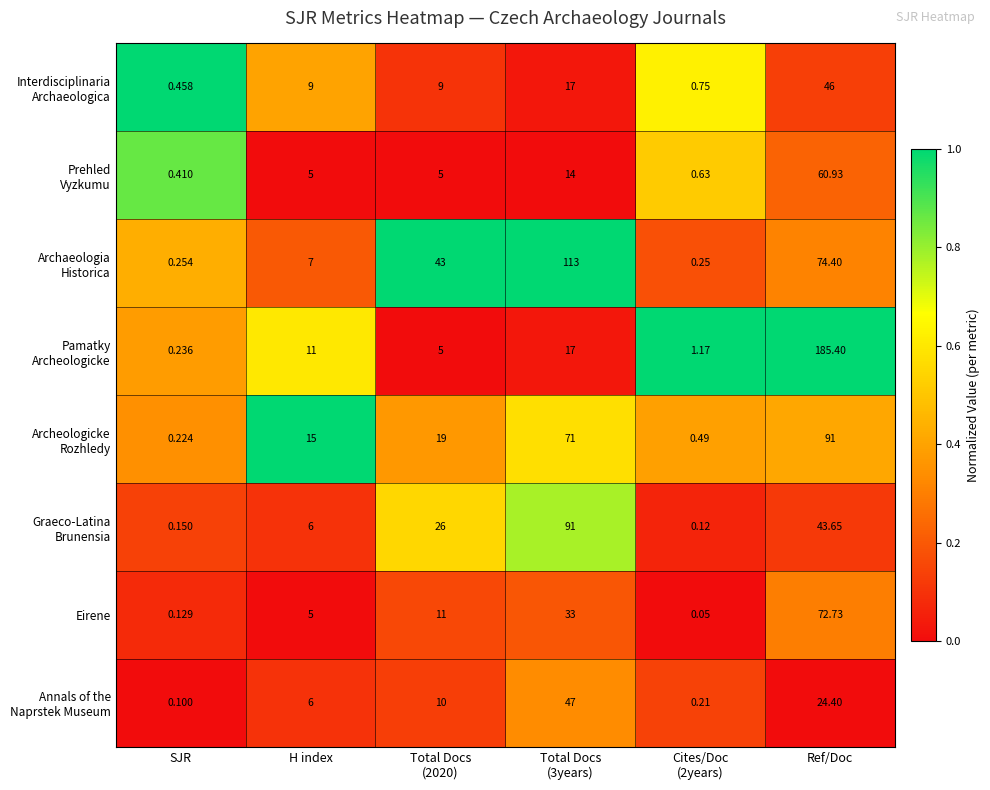

At which category is the sum across all series the highest?

Ref/Doc